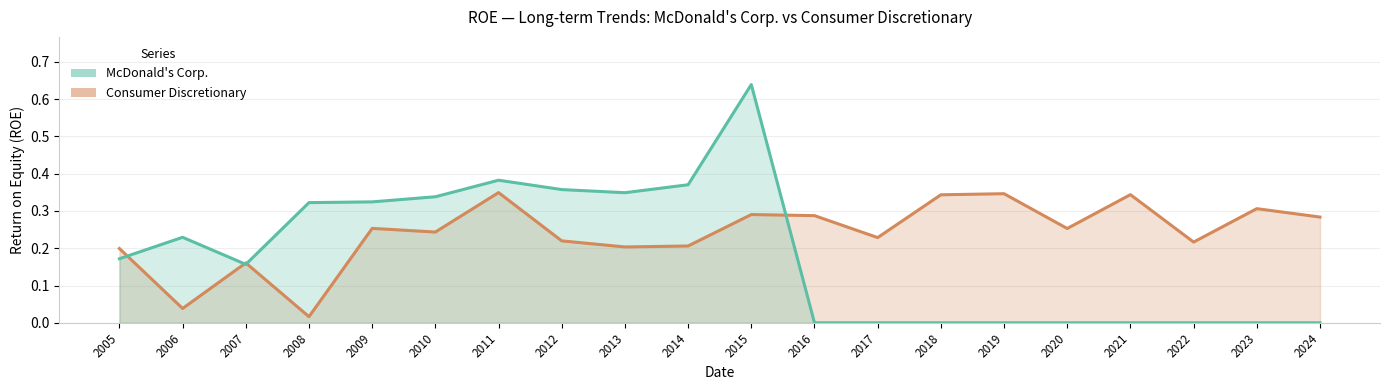

Where is the first local minimum for McDonald's Corp.?

2007